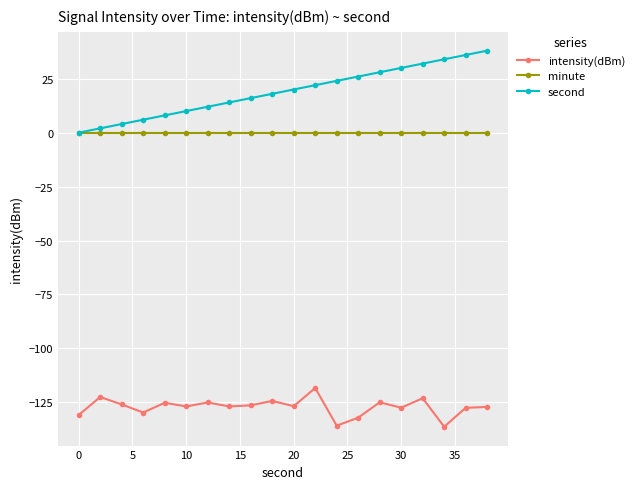

Is this an area chart (filled region under the line)?

No